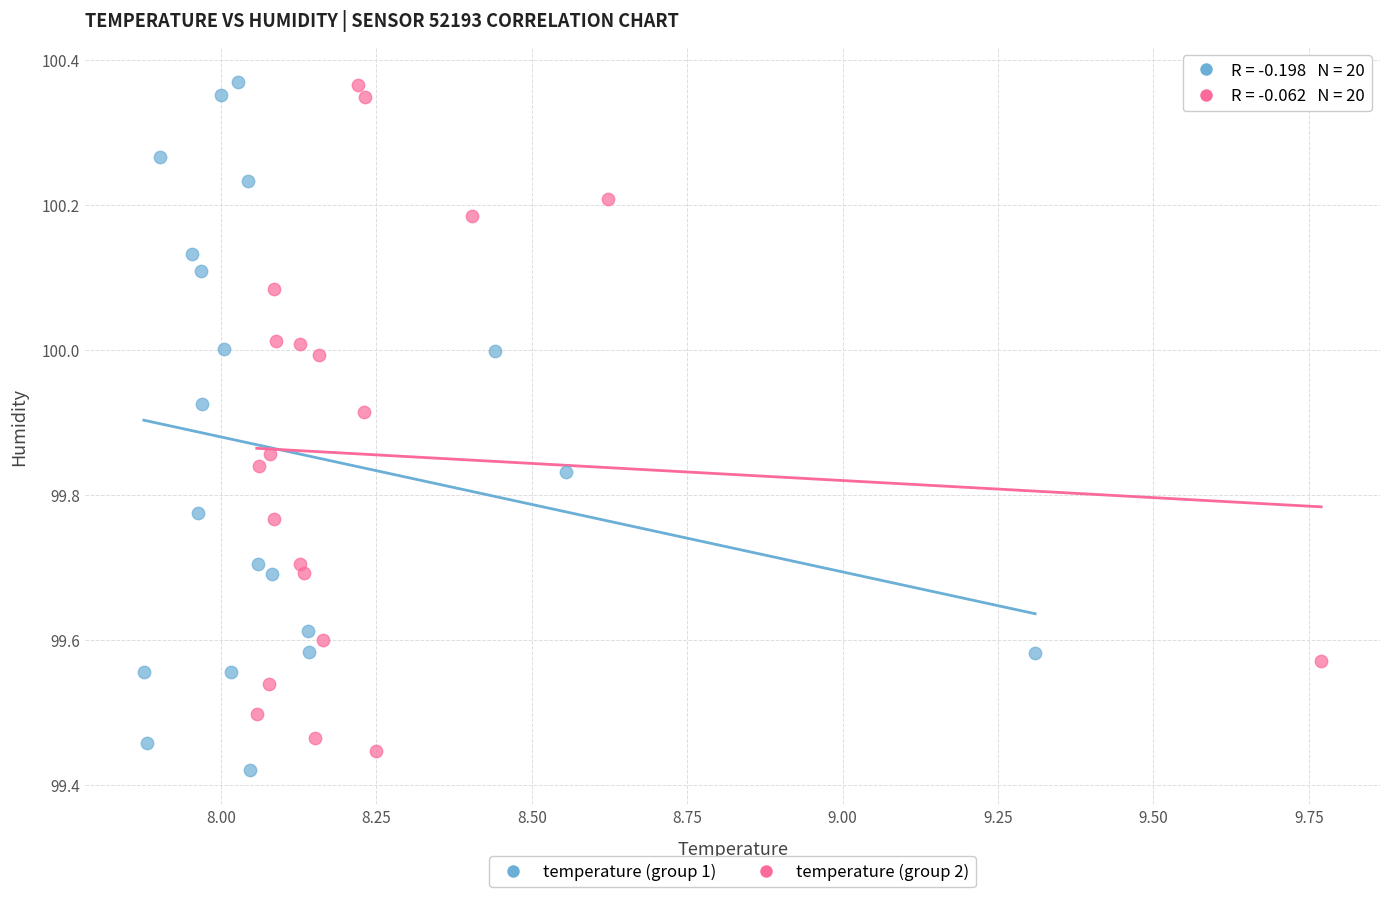

Which series has the largest Y range (max minus min)?

temperature (group 1)